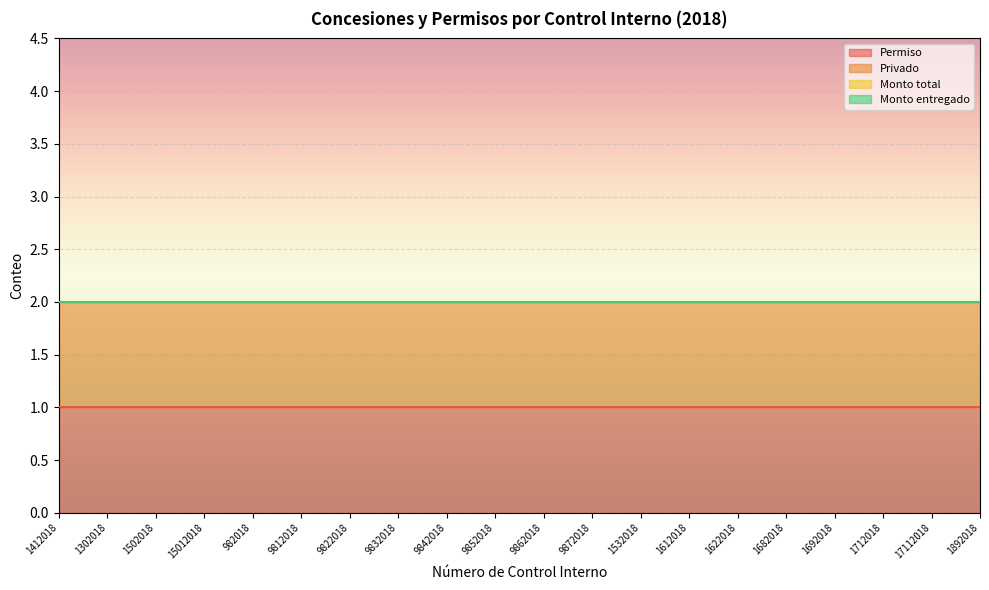

Reading right to left, what are all the values shown in this chart?

Permiso: 1892018=1	17112018=1	1712018=1	1692018=1	1682018=1	1622018=1	1612018=1	1532018=1	9872018=1	9862018=1	9852018=1	9842018=1	9832018=1	9822018=1	9812018=1	982018=1	15012018=1	1502018=1	1302018=1	1412018=1
Privado: 1892018=1	17112018=1	1712018=1	1692018=1	1682018=1	1622018=1	1612018=1	1532018=1	9872018=1	9862018=1	9852018=1	9842018=1	9832018=1	9822018=1	9812018=1	982018=1	15012018=1	1502018=1	1302018=1	1412018=1
Monto total: 1892018=0	17112018=0	1712018=0	1692018=0	1682018=0	1622018=0	1612018=0	1532018=0	9872018=0	9862018=0	9852018=0	9842018=0	9832018=0	9822018=0	9812018=0	982018=0	15012018=0	1502018=0	1302018=0	1412018=0
Monto entregado: 1892018=0	17112018=0	1712018=0	1692018=0	1682018=0	1622018=0	1612018=0	1532018=0	9872018=0	9862018=0	9852018=0	9842018=0	9832018=0	9822018=0	9812018=0	982018=0	15012018=0	1502018=0	1302018=0	1412018=0